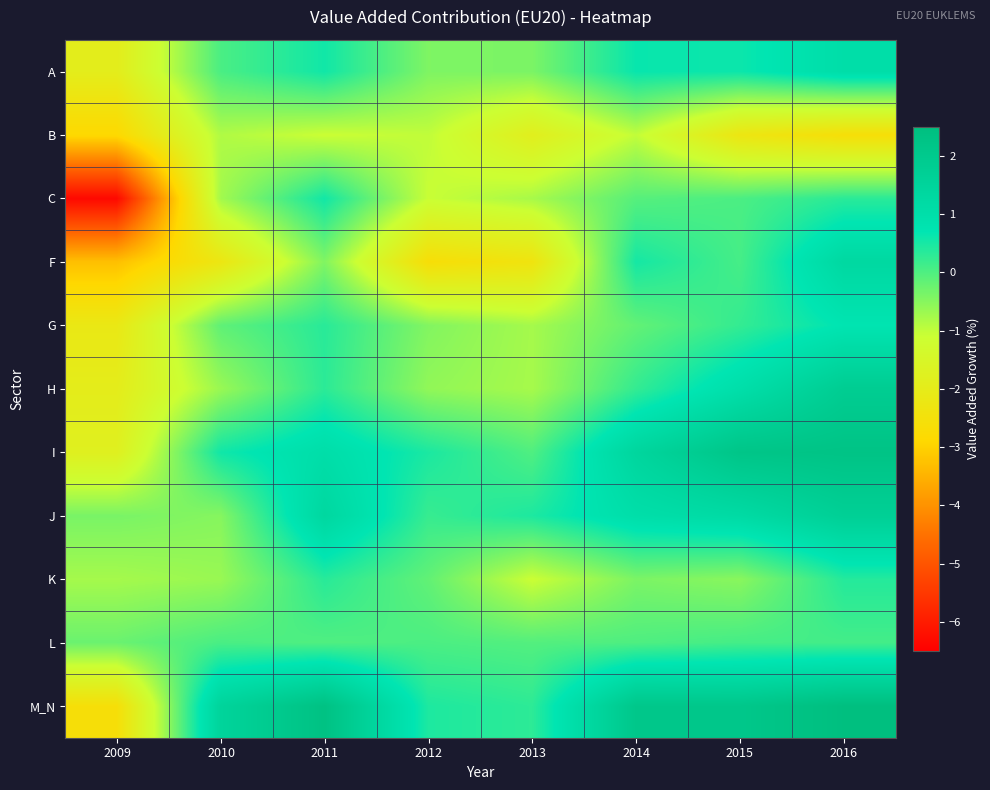

Count the number of data series in this chart.

11